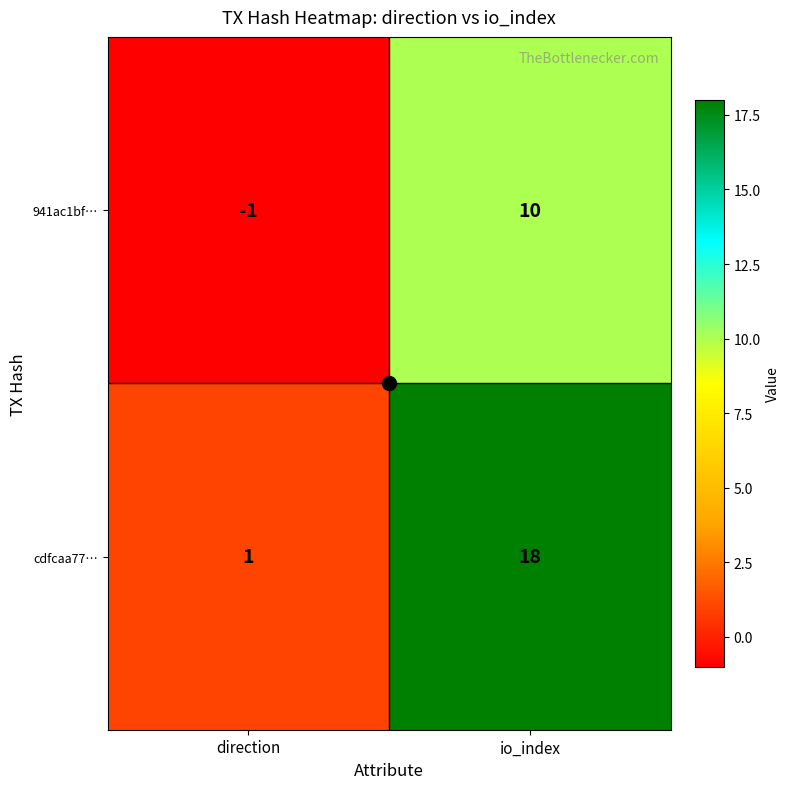

The value of cdfcaa77… at io_index is 18. True or false?

True